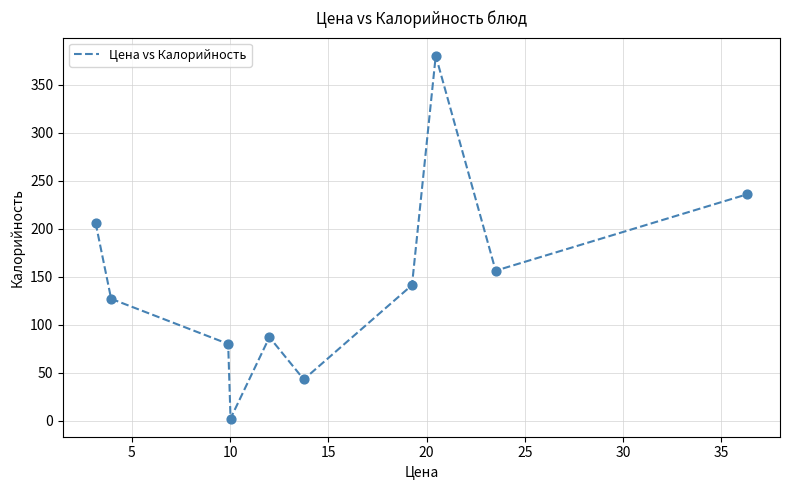

What is the difference between the maximum and minimum values?

378.1